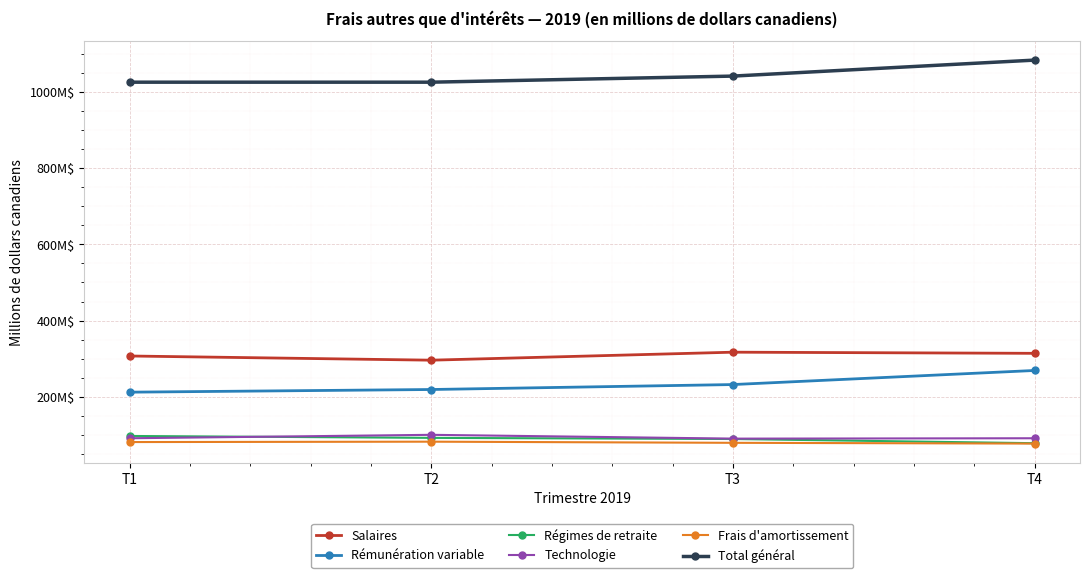

What value does the Technologie series have at T4?

91